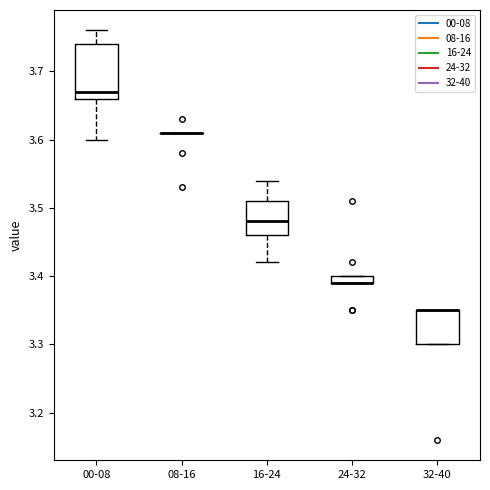

Where is the lower edge of the box for 32-40 on the y-axis? The values are not printed on the chart, so give them approximately, as read against the axis.

3.30